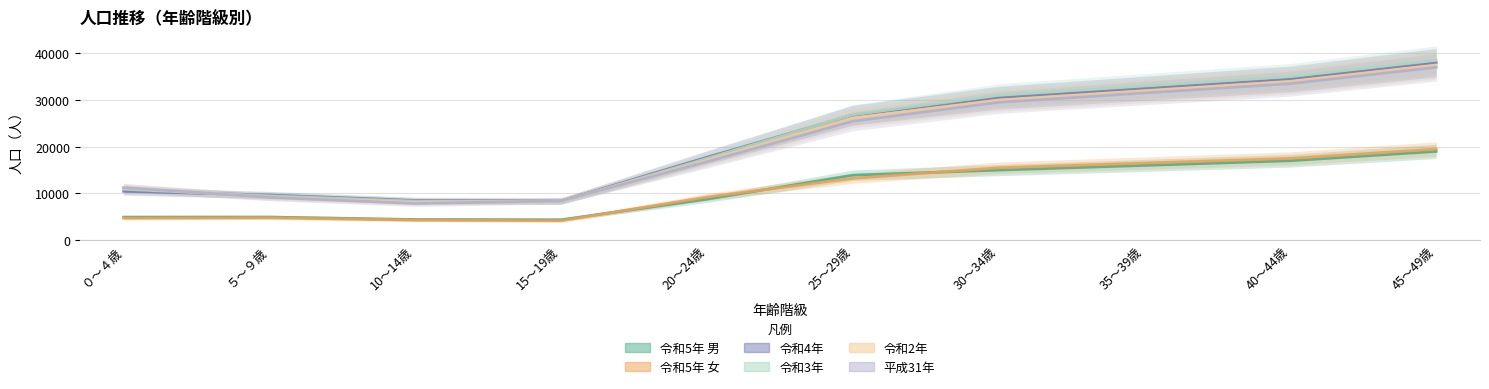

True or false: 令和5年 女 and 令和2年 cross at least once.

False